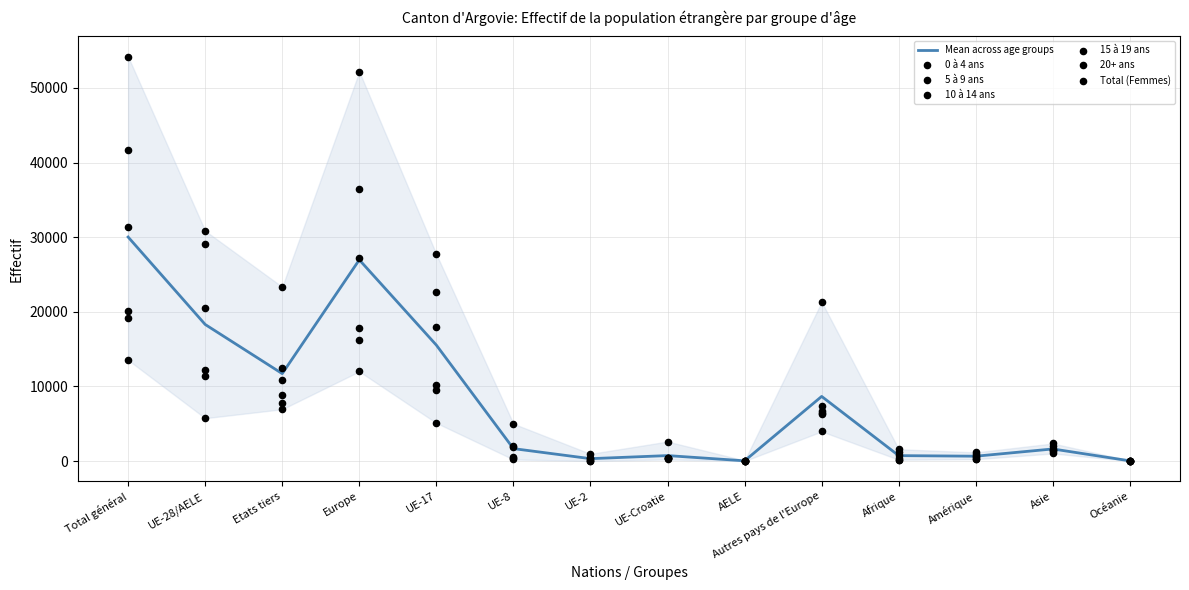

At how many categories does at least one series exceed 11234?

6